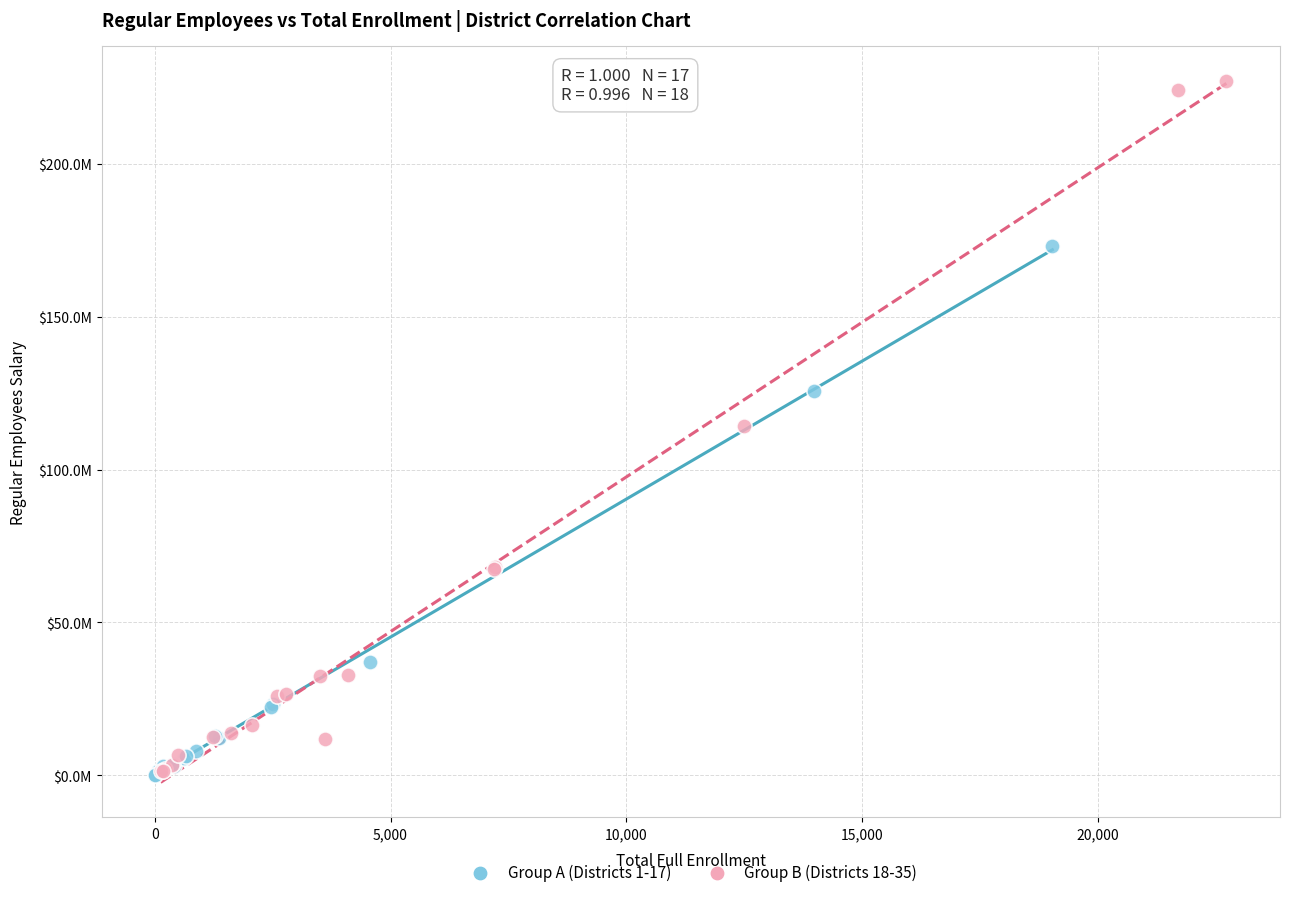

What are all the series names shown in the legend?

Group A (Districts 1-17), Group B (Districts 18-35)